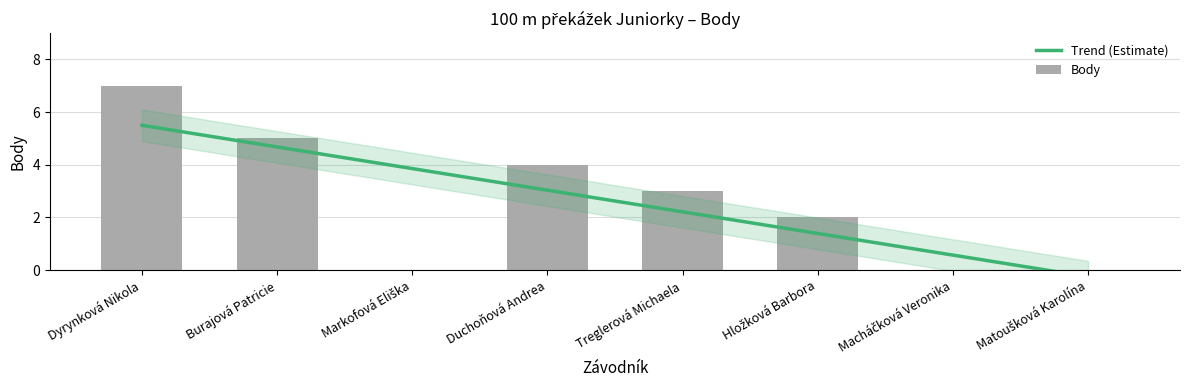

Reading left to right, what are all the values shown in this chart?

7	5	0	4	3	2	0	0